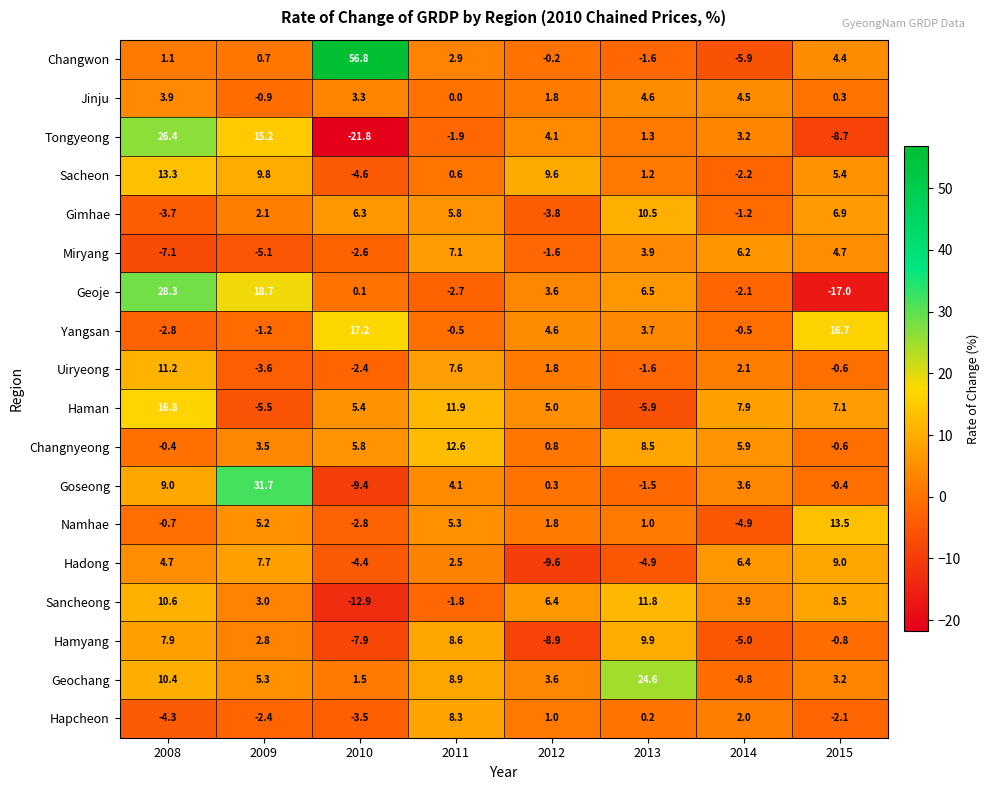

What is the difference between the second highest and minimum values in the Gimhae series?

10.7